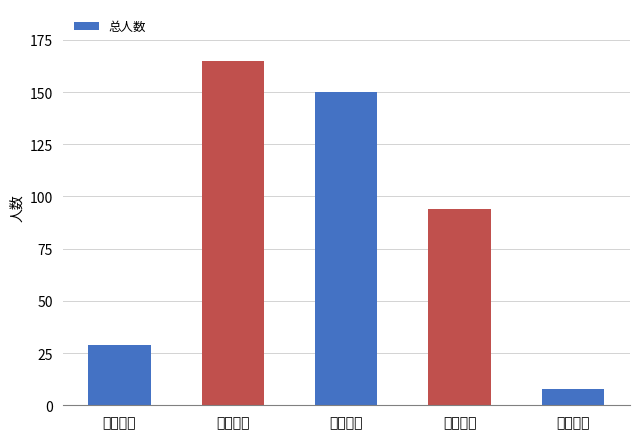

What is the sum of all values?

446